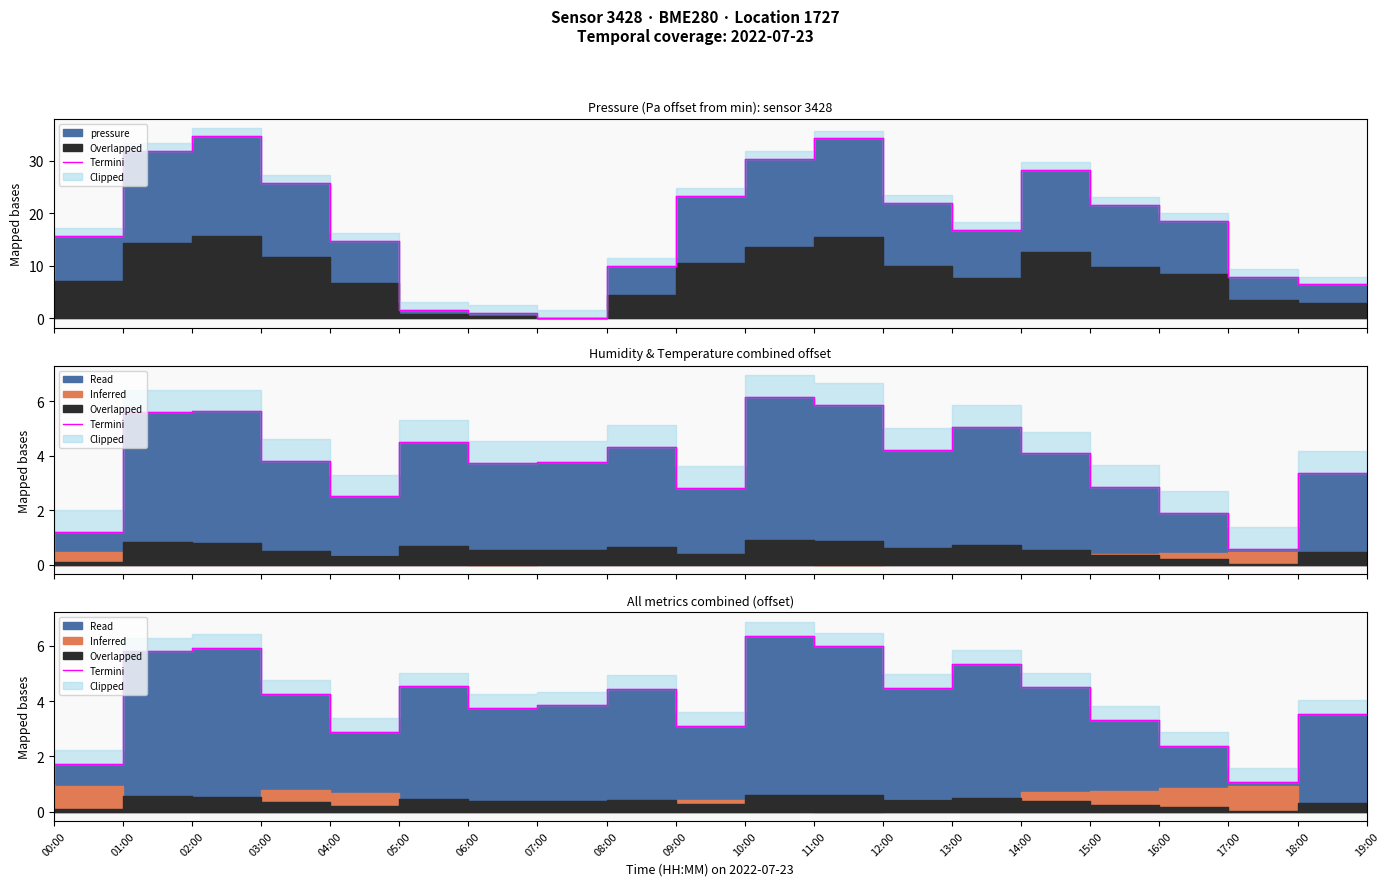

Where is the first local maximum?

03:00